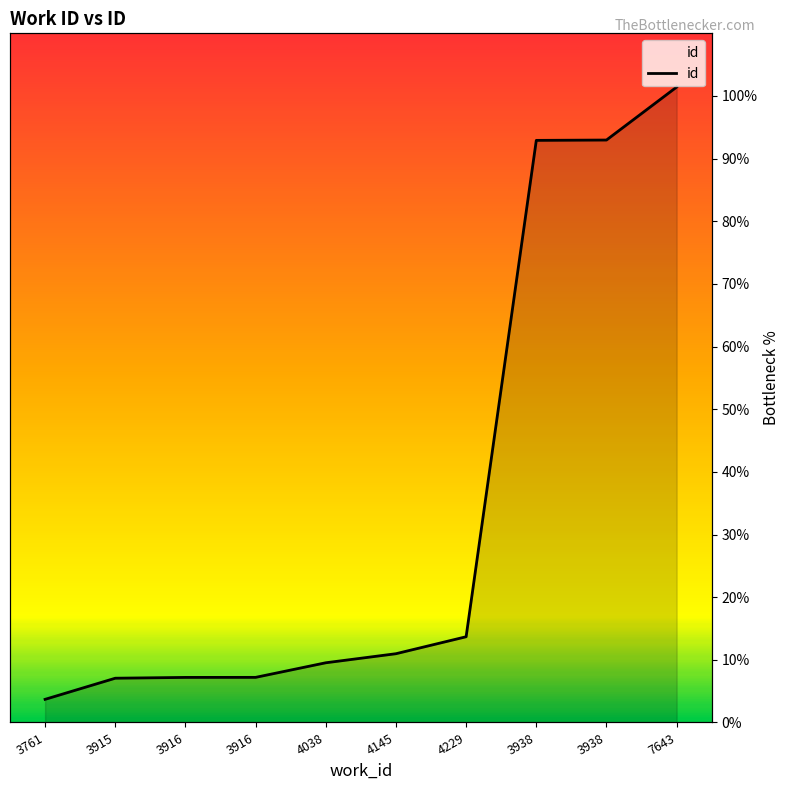

List the labels in order of value, smallest first.

3761, 3915, 3916, 3916, 4038, 4145, 4229, 3938, 3938, 7643